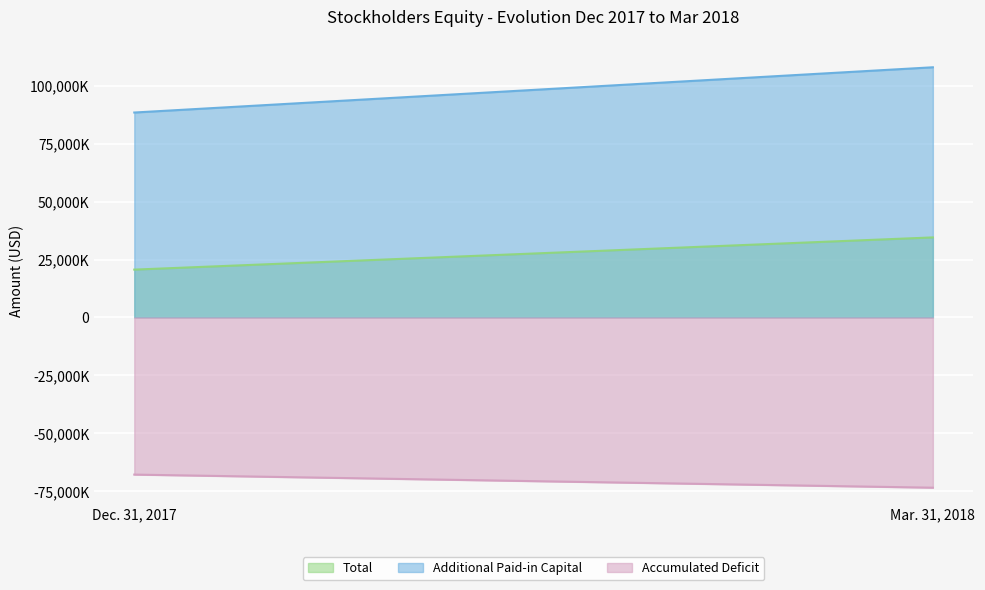

True or false: Total has a value of 28248608 at Dec. 31, 2017.

False